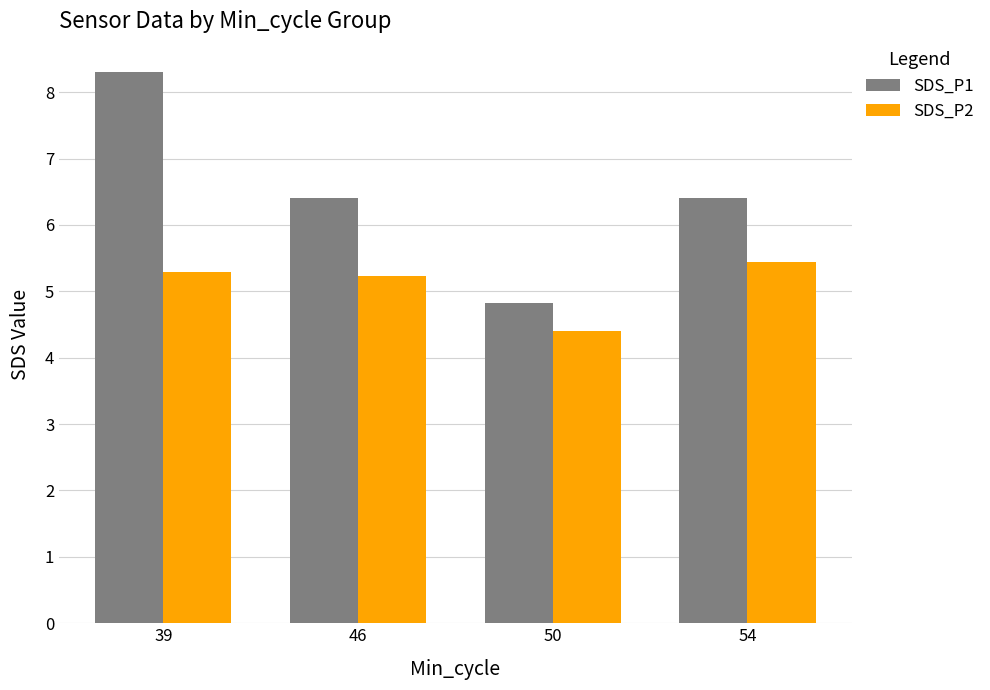

Count the number of data series in this chart.

2